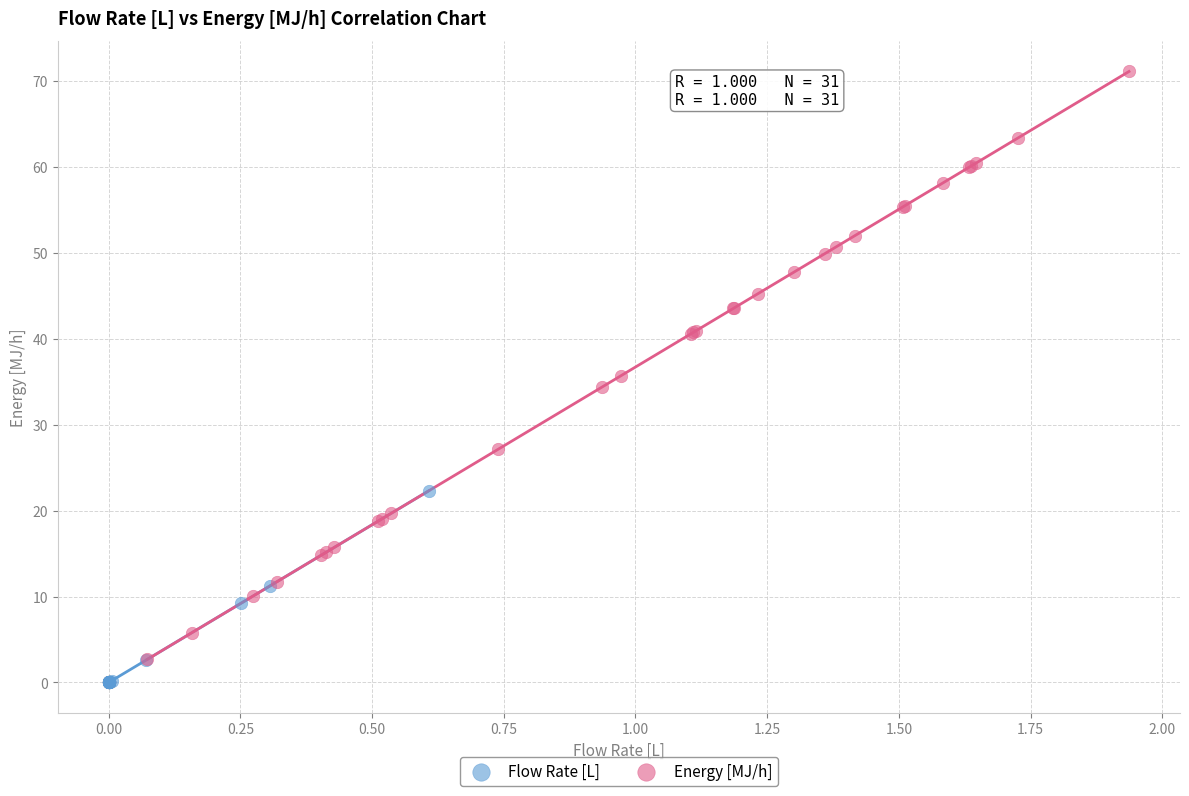

Which series contains the highest Y value?

Energy [MJ/h]